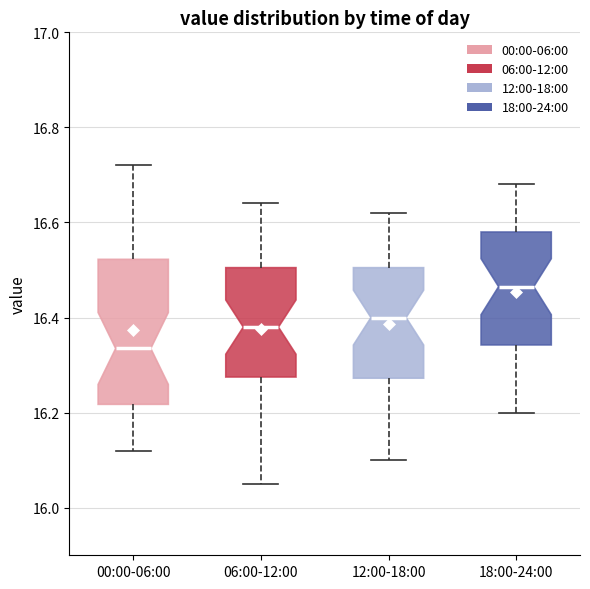

Where does the upper whisker of the box for 00:00-06:00 end on the y-axis? The values are not printed on the chart, so give them approximately, as read against the axis.

16.72